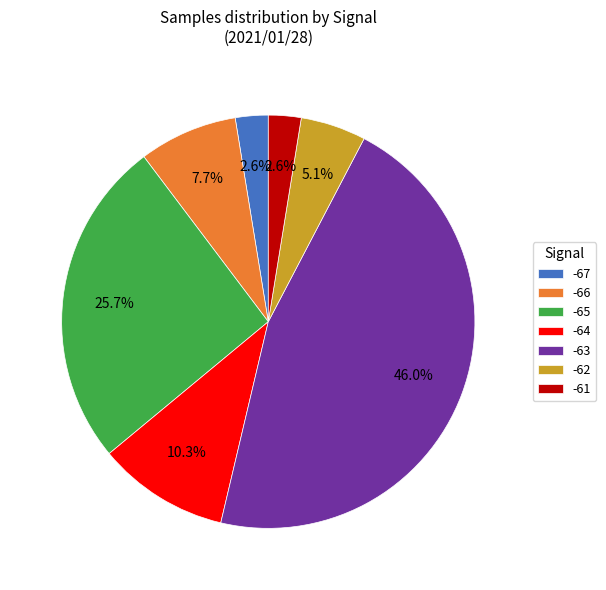

Which category has the biggest portion of the pie?

-63